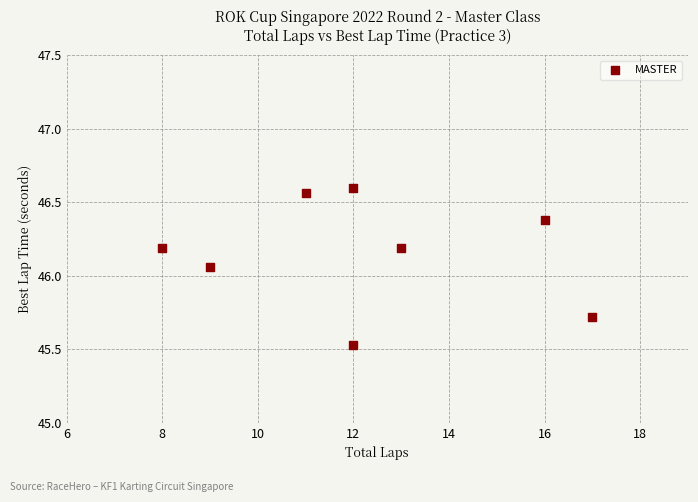

What is the range of Y values (max minus min)?

1.1